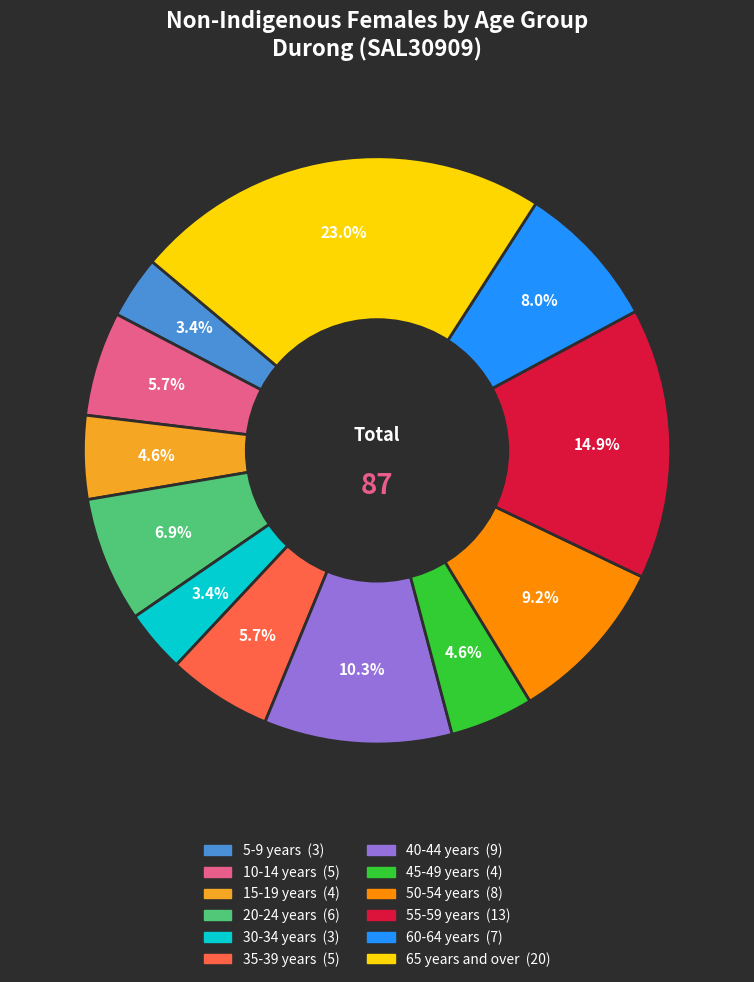

Is there a majority slice in this chart?

No